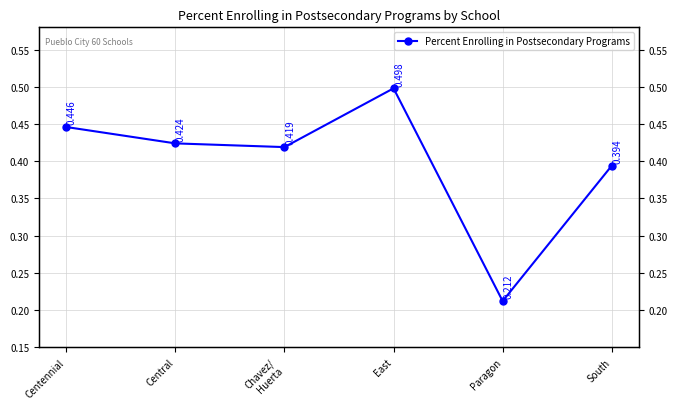

List the labels in order of value, smallest first.

Paragon, South, Chavez/
Huerta, Central, Centennial, East